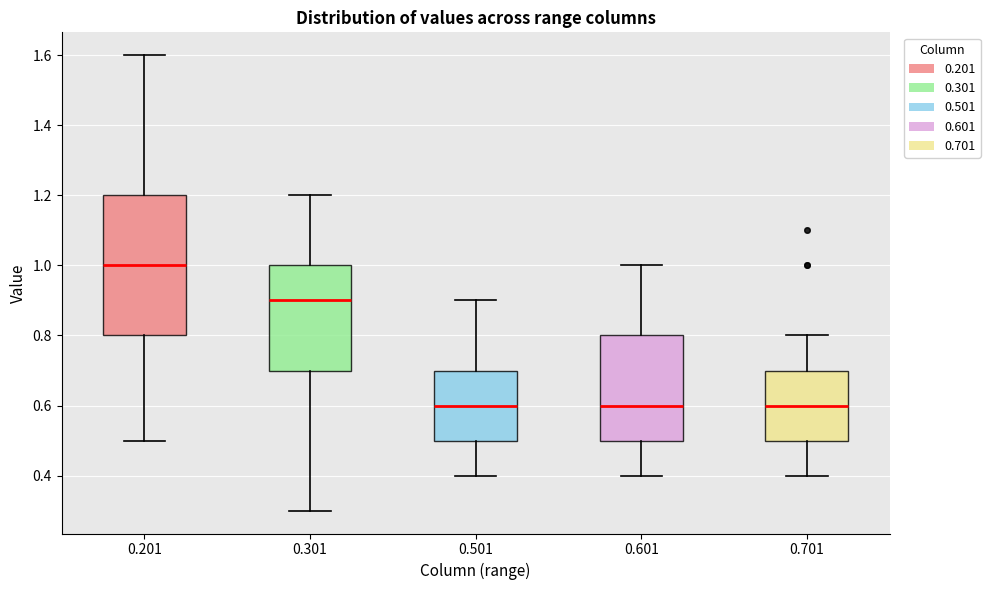

Where does the upper whisker of the box at x = 0.501 end on the y-axis? The values are not printed on the chart, so give them approximately, as read against the axis.

0.9